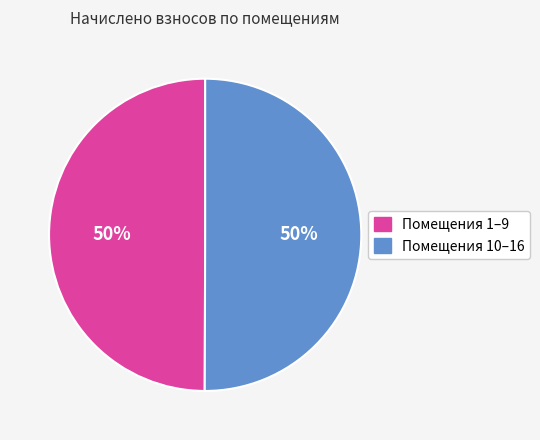

To the nearest percent, what is the average slice percentage?

50%